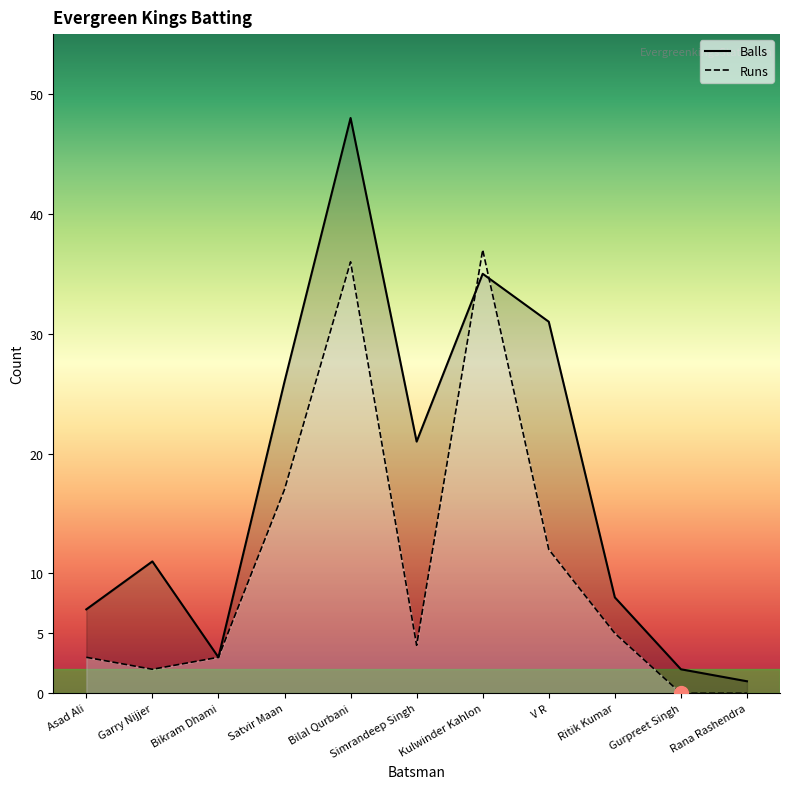

What is the label of the 3rd point from the right?

Ritik Kumar